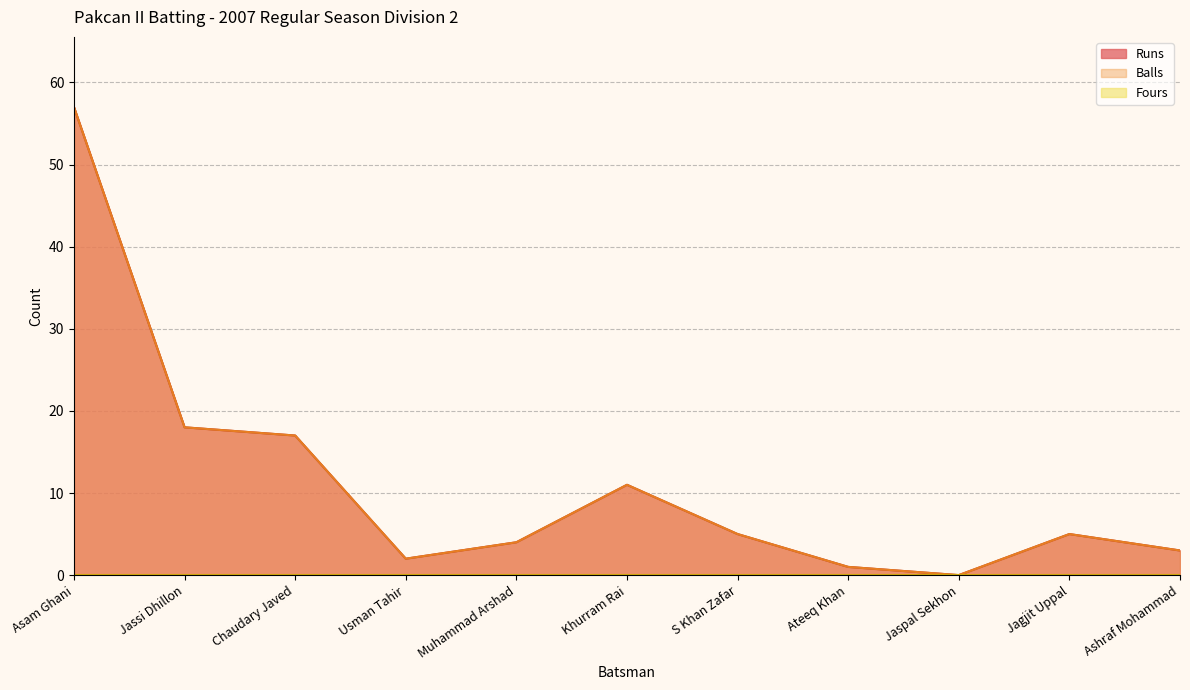

Reading left to right, transcribe all the data shown in this chart.

Runs: Asam Ghani=57	Jassi Dhillon=18	Chaudary Javed=17	Usman Tahir=2	Muhammad Arshad=4	Khurram Rai=11	S Khan Zafar=5	Ateeq Khan=1	Jaspal Sekhon=0	Jagjit Uppal=5	Ashraf Mohammad=3
Balls: Asam Ghani=57	Jassi Dhillon=18	Chaudary Javed=17	Usman Tahir=2	Muhammad Arshad=4	Khurram Rai=11	S Khan Zafar=5	Ateeq Khan=1	Jaspal Sekhon=0	Jagjit Uppal=5	Ashraf Mohammad=3